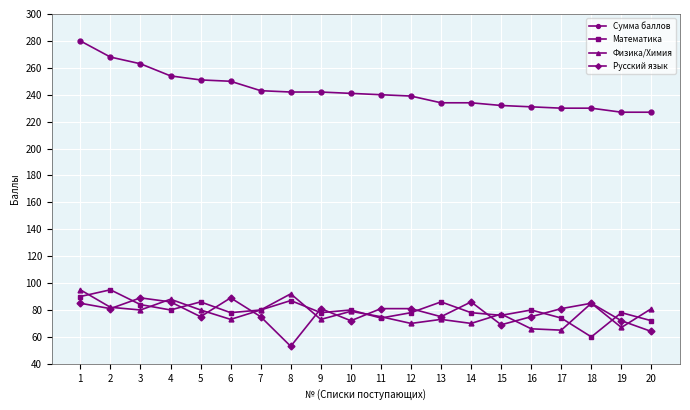

Where is the first local maximum for Русский язык?

3